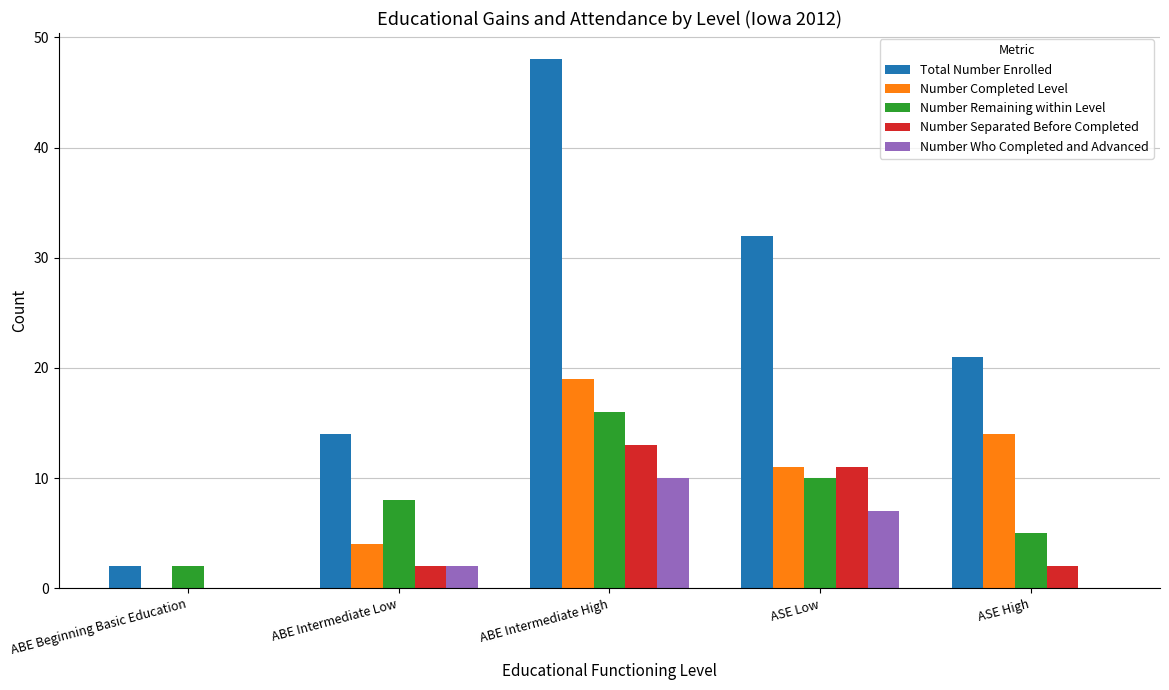

What is the total value across all series at ABE Intermediate High?

106